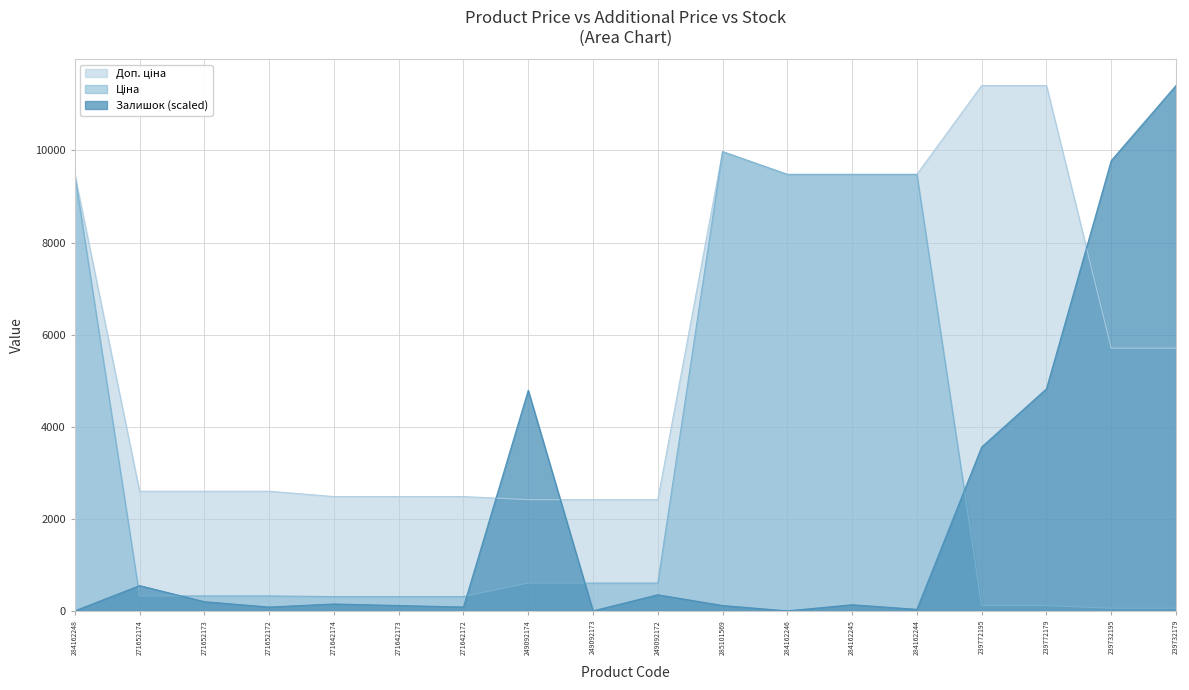

What is the value of the Ціна point at the 17th from the left?

57.0